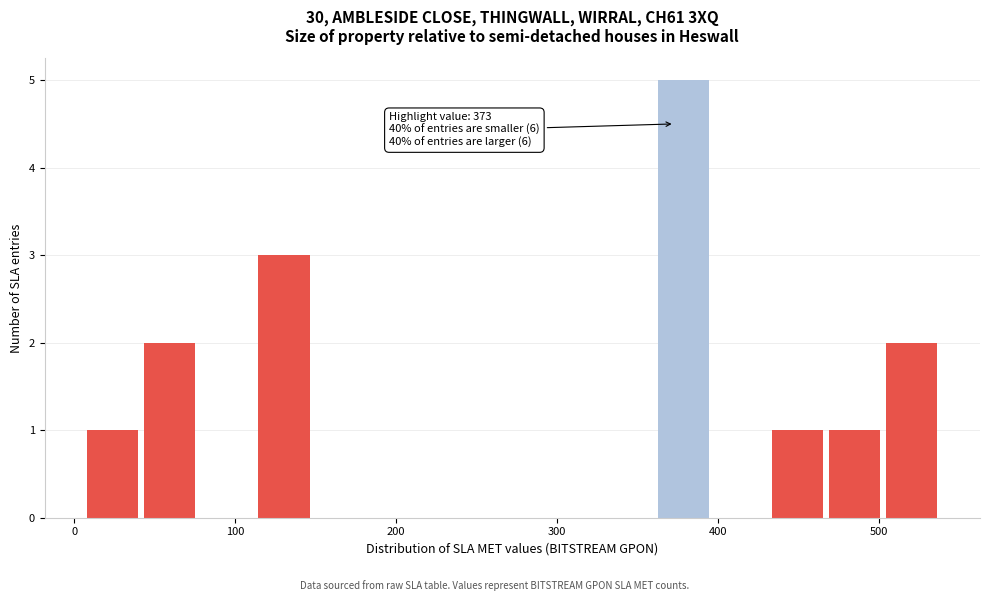

Read against the x-axis, roughly where is the centre of the tallest bar?

380